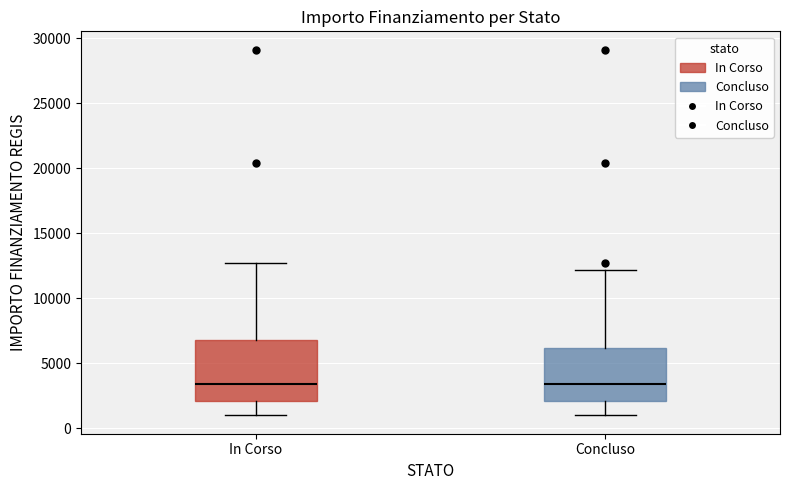

Which box is the tallest, from its lower edge to its upper edge?

In Corso